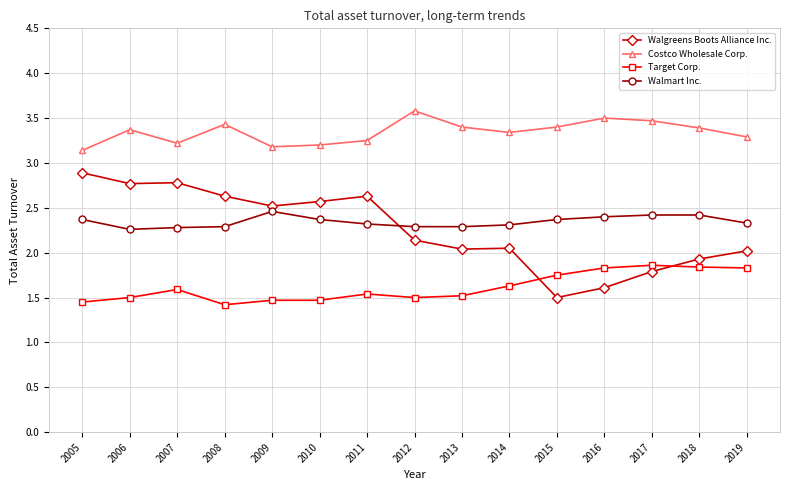

Which series has the largest range (max minus min)?

Walgreens Boots Alliance Inc.